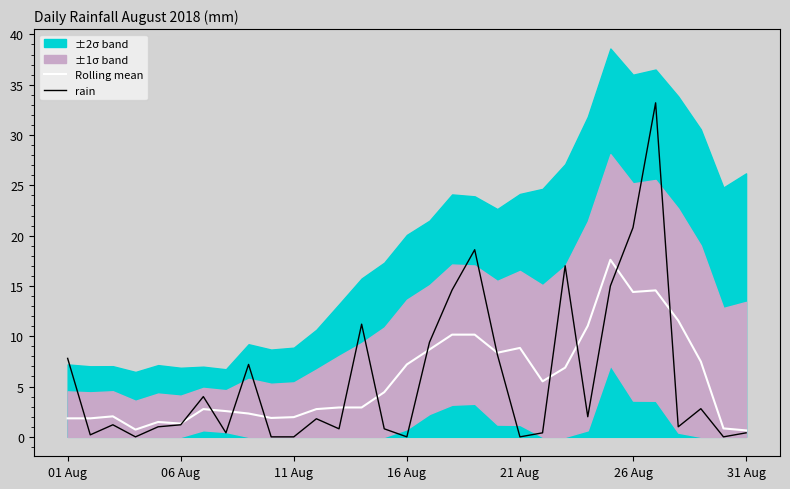

Is it true that rain equals 0.0 at 11 Aug?

True